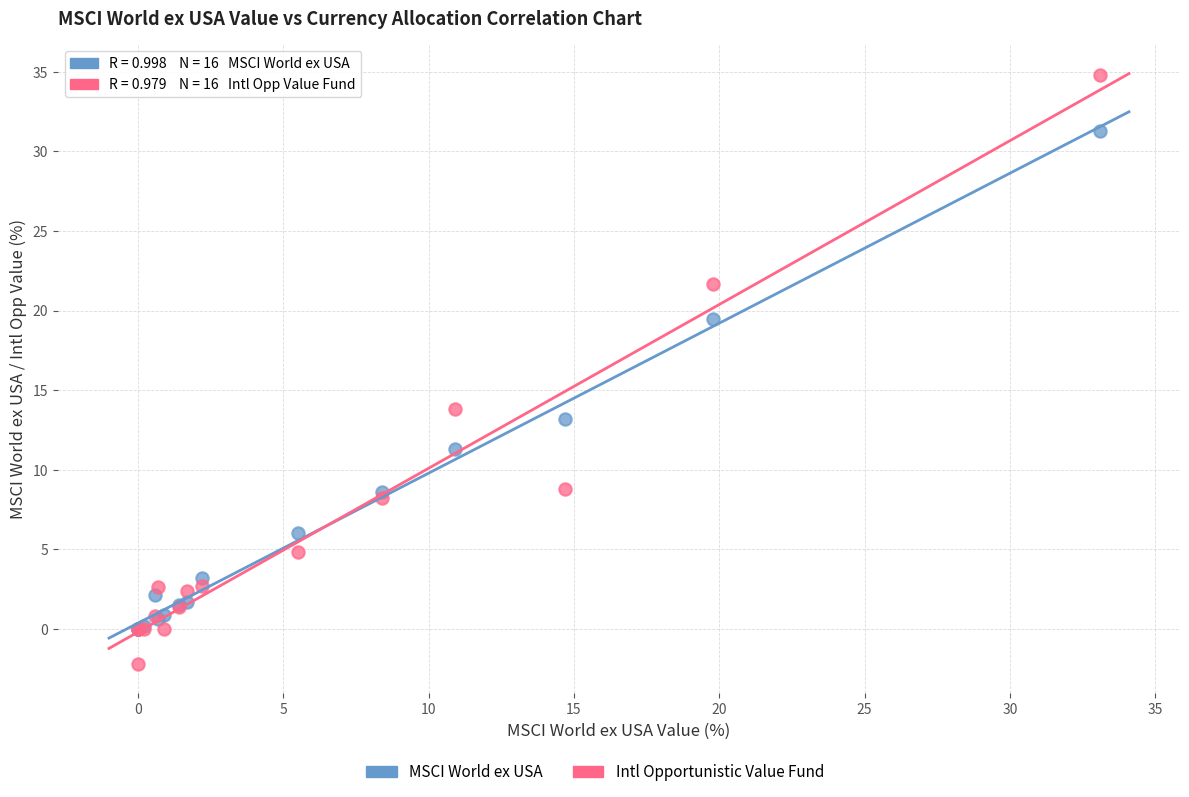

In the MSCI World ex USA series, what Y value is closest to 15?

13.2